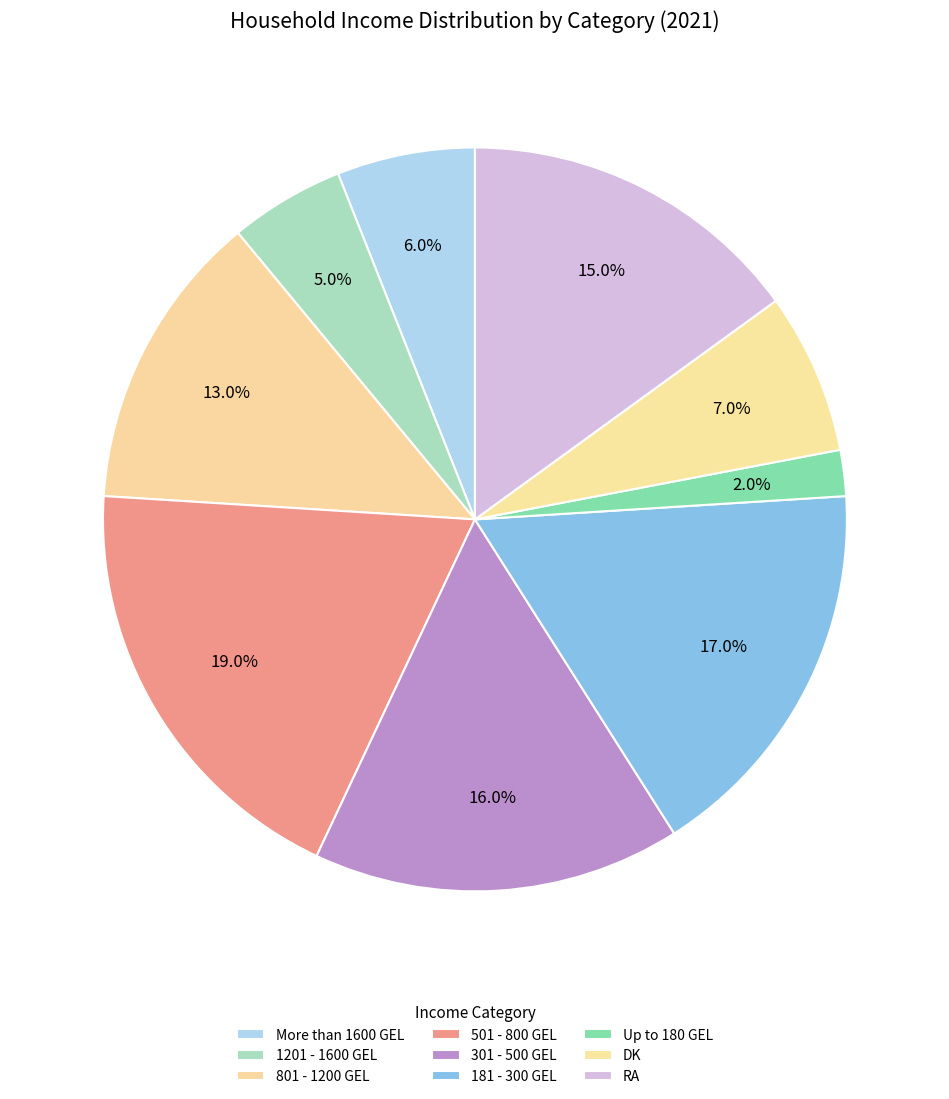

Count the number of slices in the pie.

9